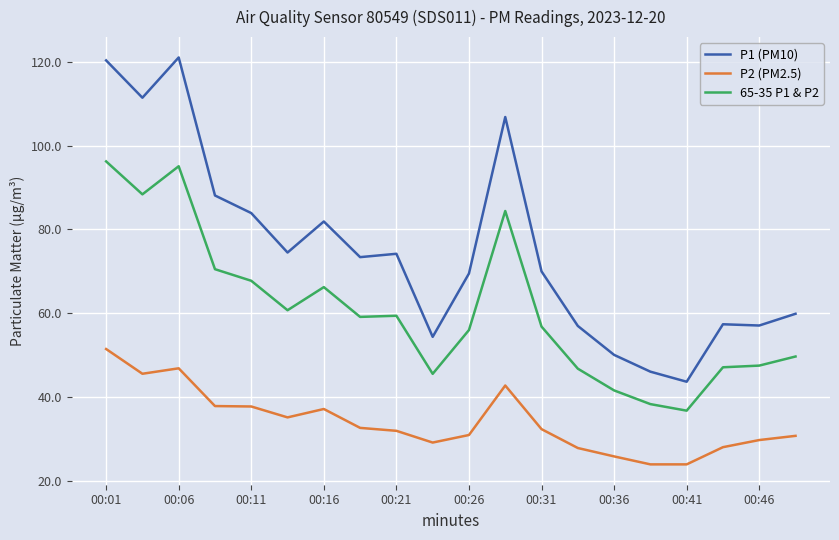

True or false: P1 (PM10) and 65-35 P1 & P2 intersect in this chart.

False